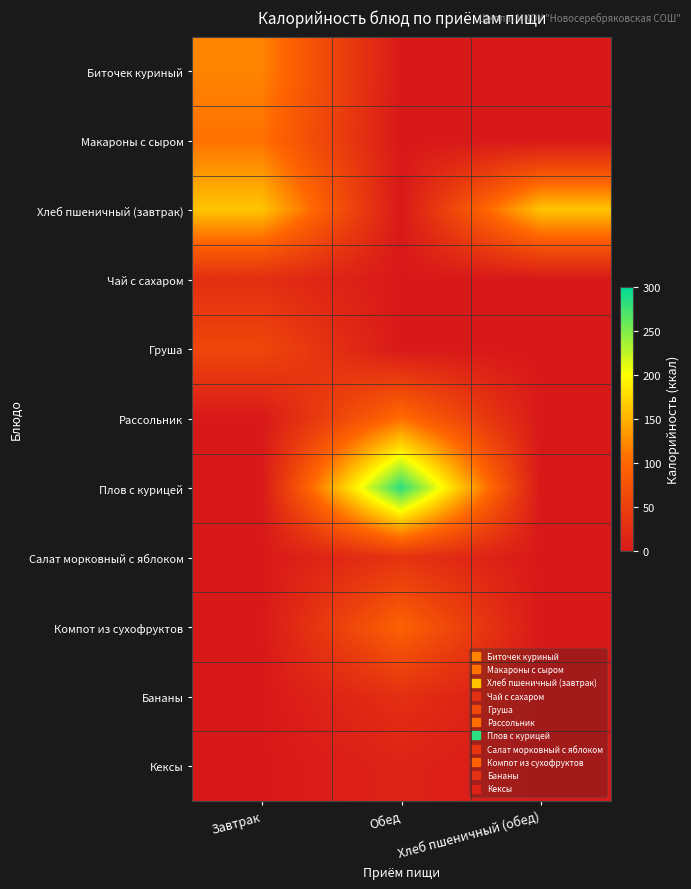

Between Завтрак and Хлеб пшеничный (обед), which is larger?

Завтрак